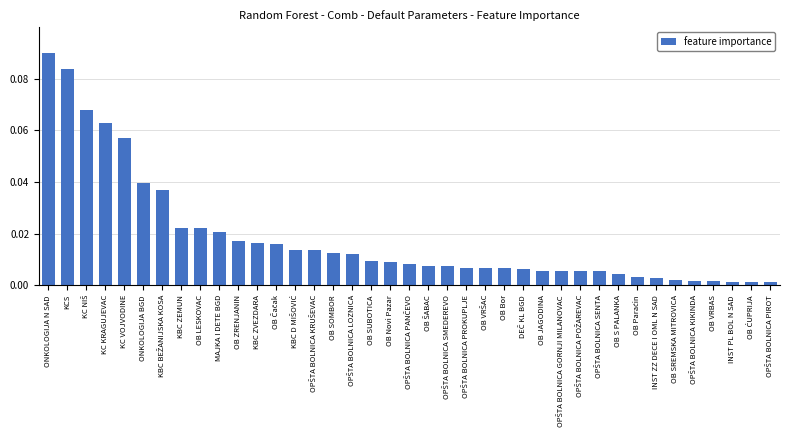

True or false: the data shows 0.0 at KCS.

False